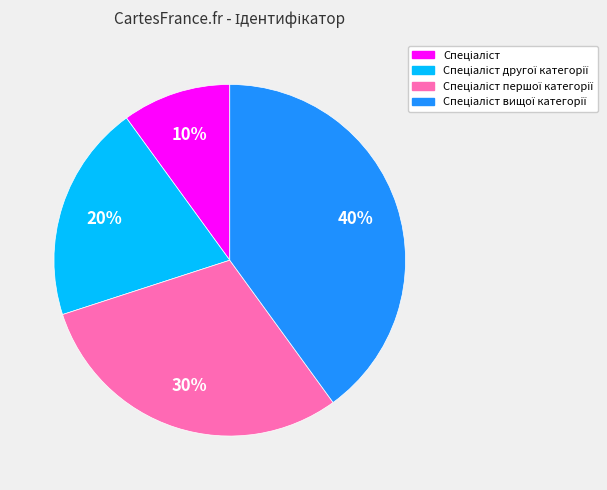

Is there any slice that represents more than half of the pie?

No